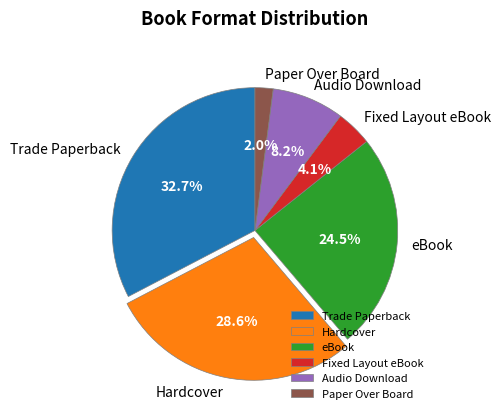

Approximately how many times larger is the value at Audio Download compared to Fixed Layout eBook?

2.0